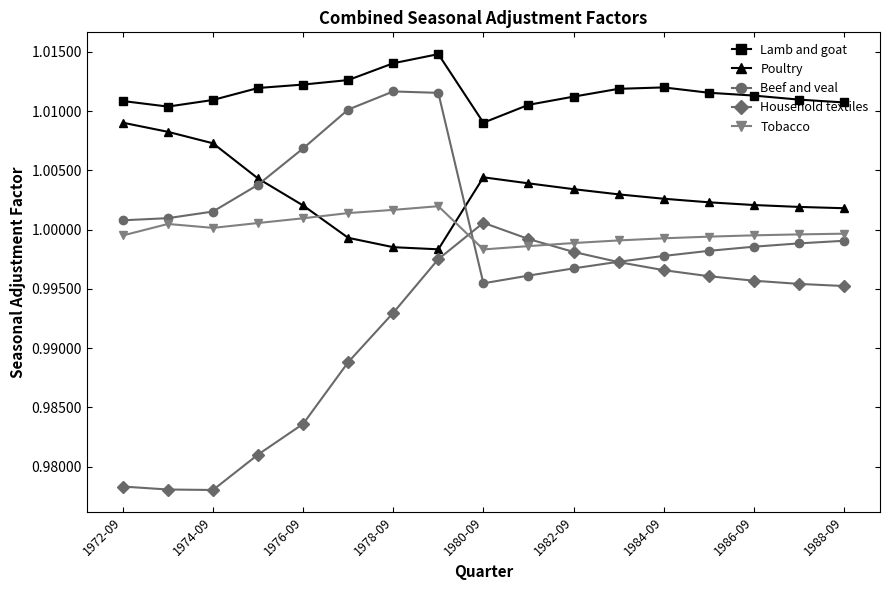

True or false: Beef and veal and Poultry cross at least once.

True